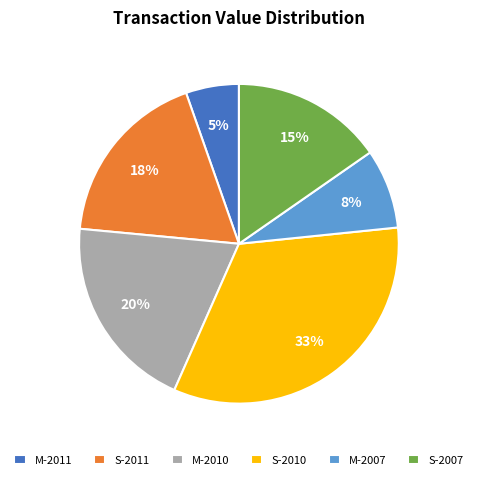

To the nearest percent, what percentage of the pie is M-2007?

8%